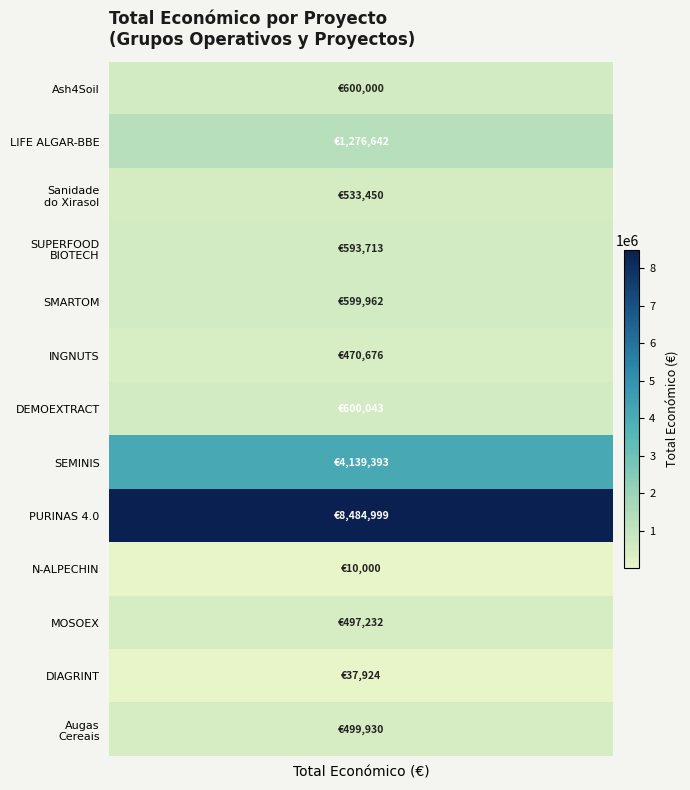

Approximately how many times larger is the value at DIAGRINT compared to Augas Cereais?

0.1